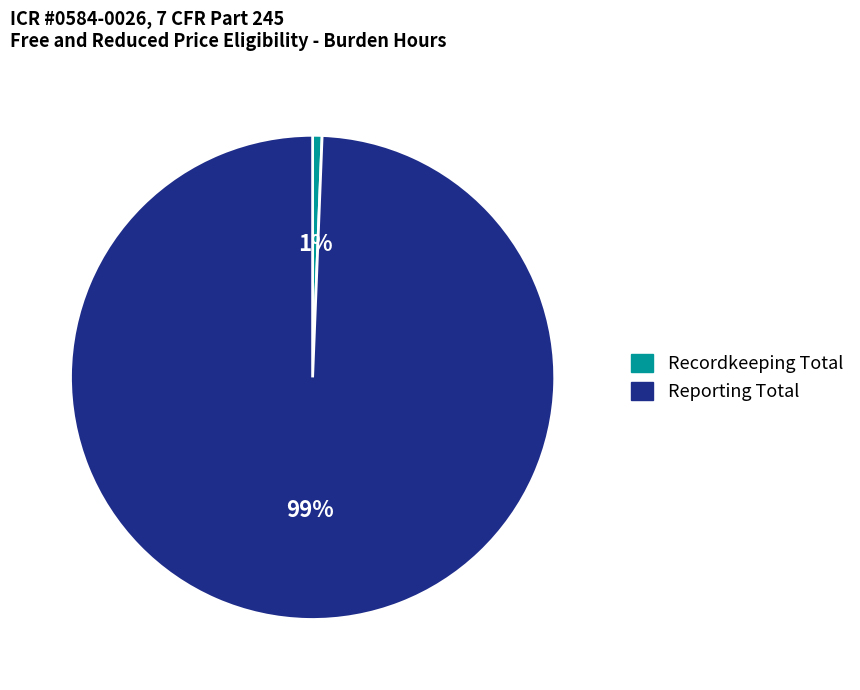

How many segments does this pie chart have?

2